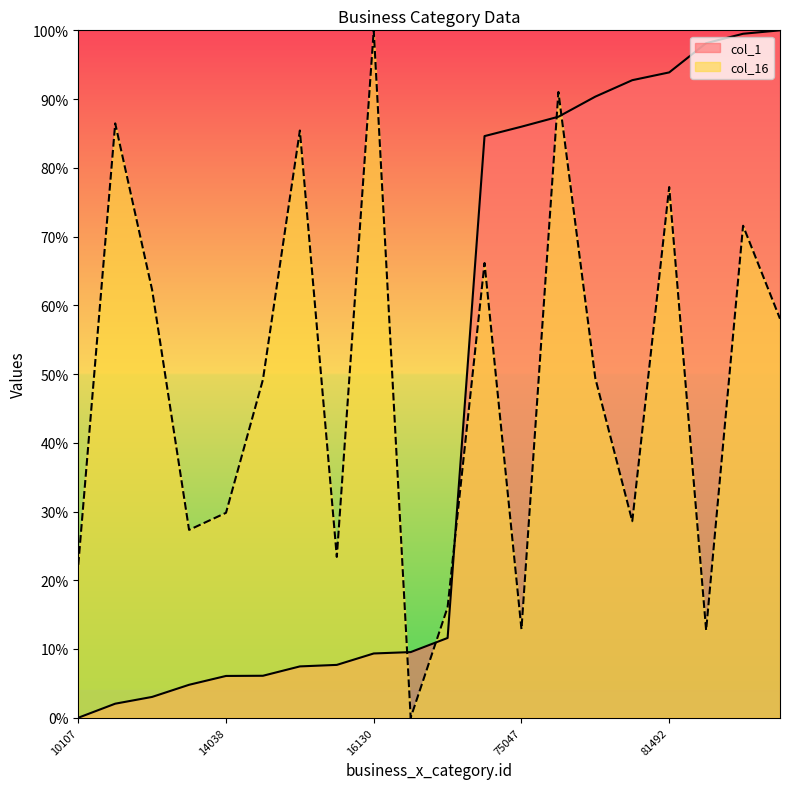

How many categories are shown in the chart?

20